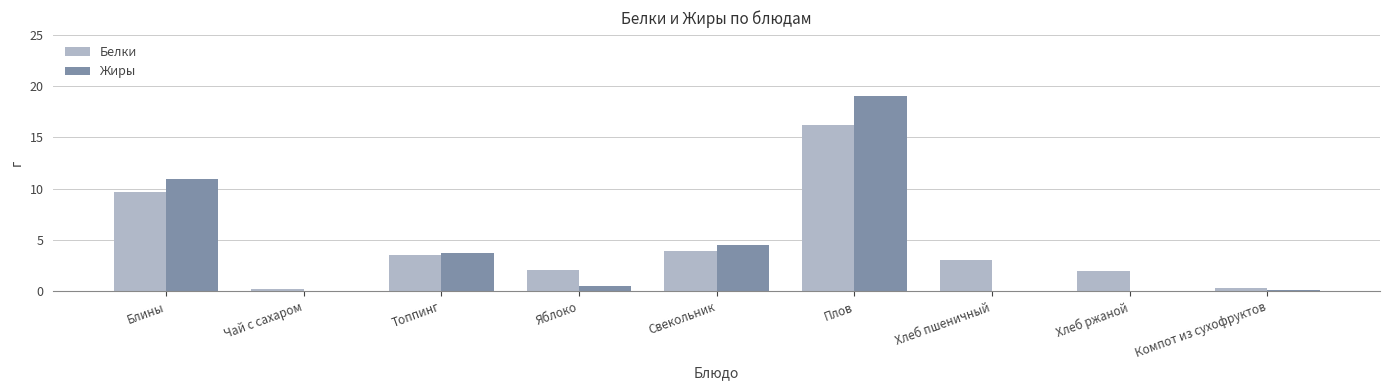

How many distinct data groups are displayed?

2